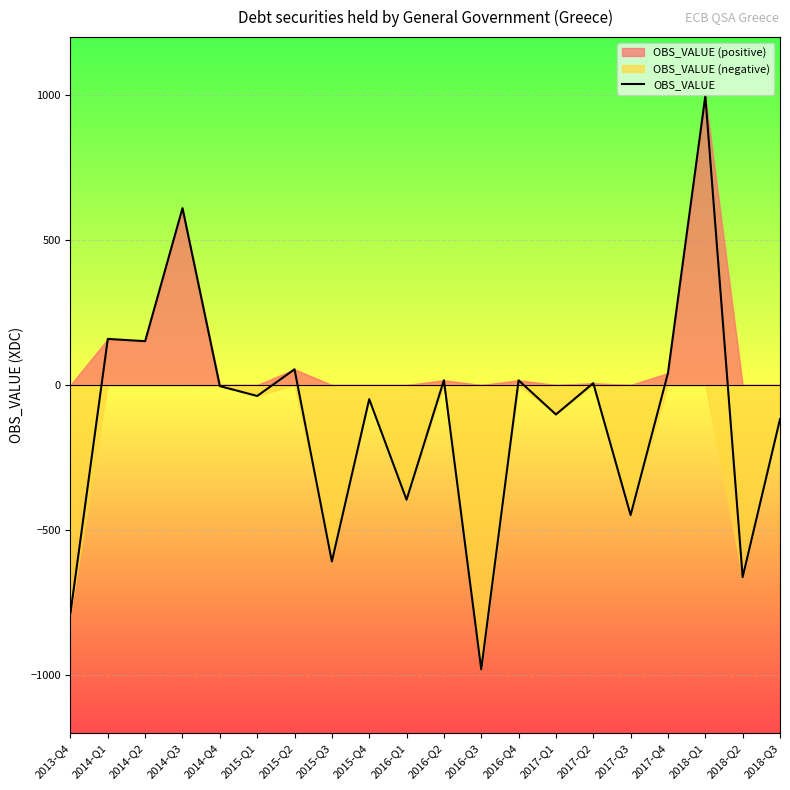

Read the value at 2017-Q2.

6.2